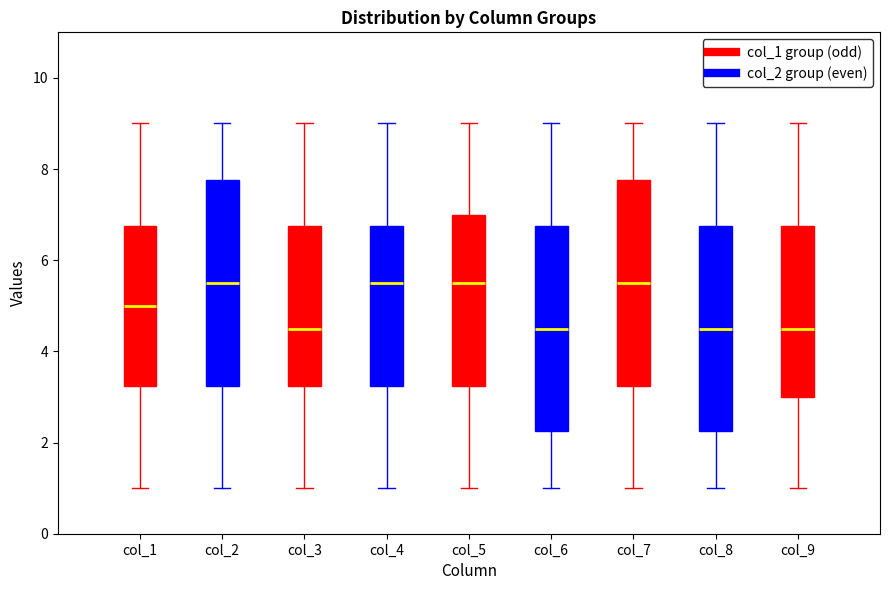

Reading left to right, transcribe this box plot: for each box, give where its median line is, the range the box spans, and where its two whiskers end, as read against the y-axis. The values are not printed on the chart, so give them approximately, as read against the axis.

col_1: median 5.0, box 3.2 to 6.8, whiskers 1.0 to 9.0
col_2: median 5.6, box 3.2 to 7.8, whiskers 1.0 to 9.0
col_3: median 4.6, box 3.2 to 6.8, whiskers 1.0 to 9.0
col_4: median 5.6, box 3.2 to 6.8, whiskers 1.0 to 9.0
col_5: median 5.6, box 3.2 to 7.0, whiskers 1.0 to 9.0
col_6: median 4.6, box 2.2 to 6.8, whiskers 1.0 to 9.0
col_7: median 5.6, box 3.2 to 7.8, whiskers 1.0 to 9.0
col_8: median 4.6, box 2.2 to 6.8, whiskers 1.0 to 9.0
col_9: median 4.6, box 3.0 to 6.8, whiskers 1.0 to 9.0